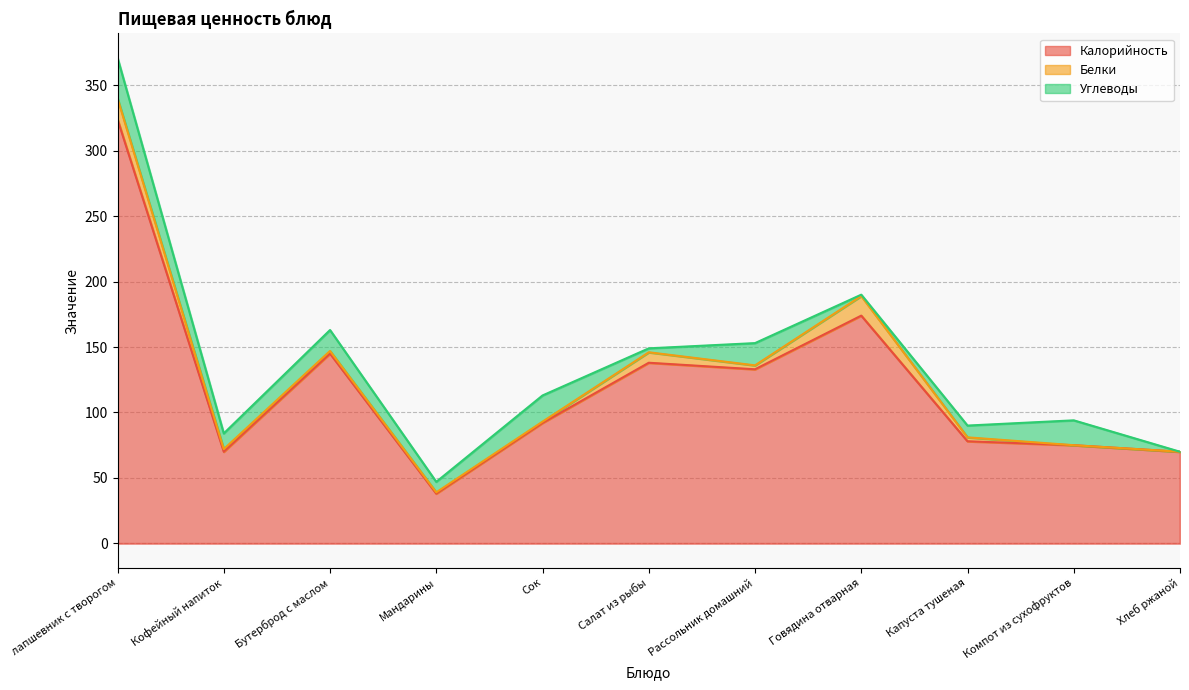

Between Бутерброд с маслом and Сок, which series saw the biggest shift?

Калорийность